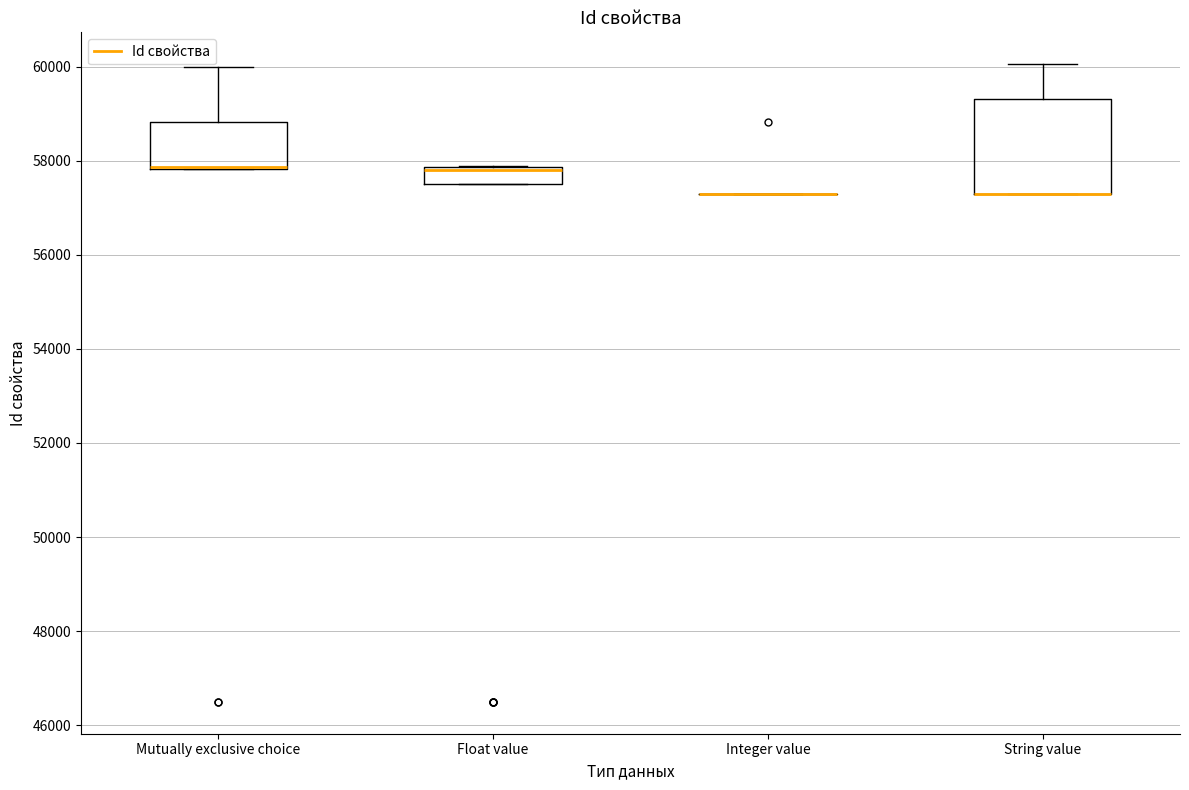

Which box is the tallest, from its lower edge to its upper edge?

String value